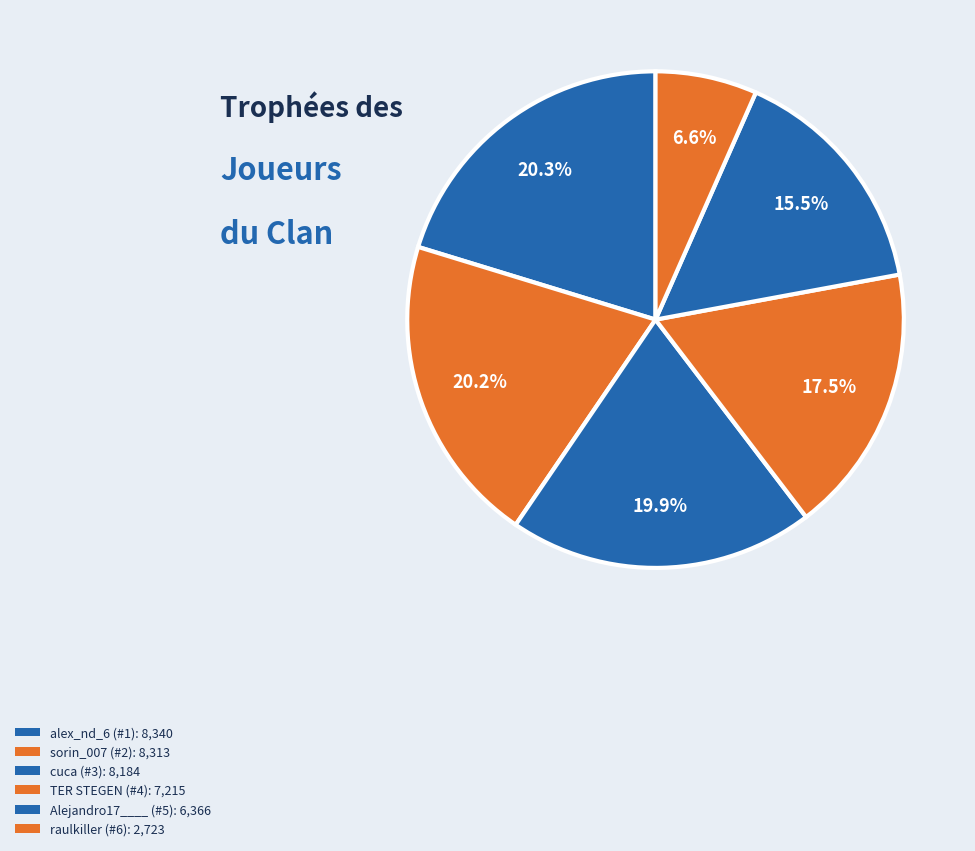

The cuca (#3) slice represents 14% of the pie. True or false?

False